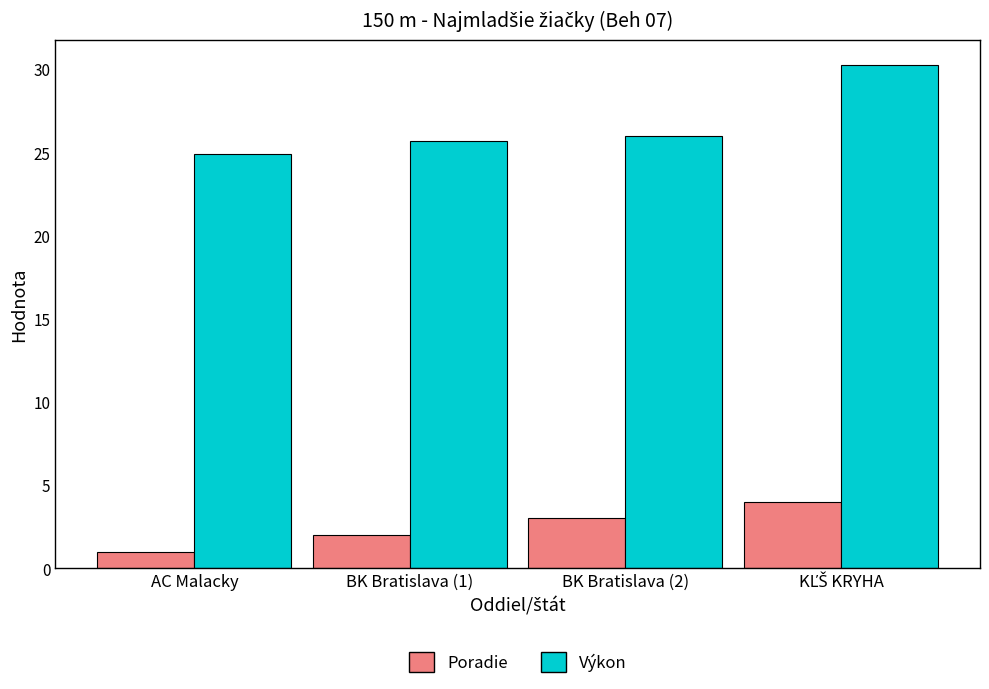

At AC Malacky, list the series in order from smallest to largest.

Poradie, Výkon